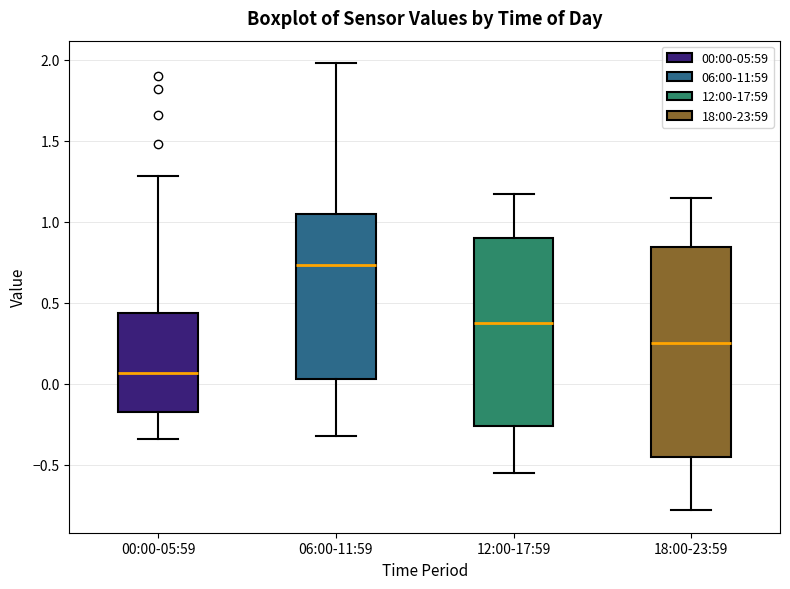

Where does the median line of the box for 00:00-05:59 sit on the y-axis? The values are not printed on the chart, so give them approximately, as read against the axis.

0.05